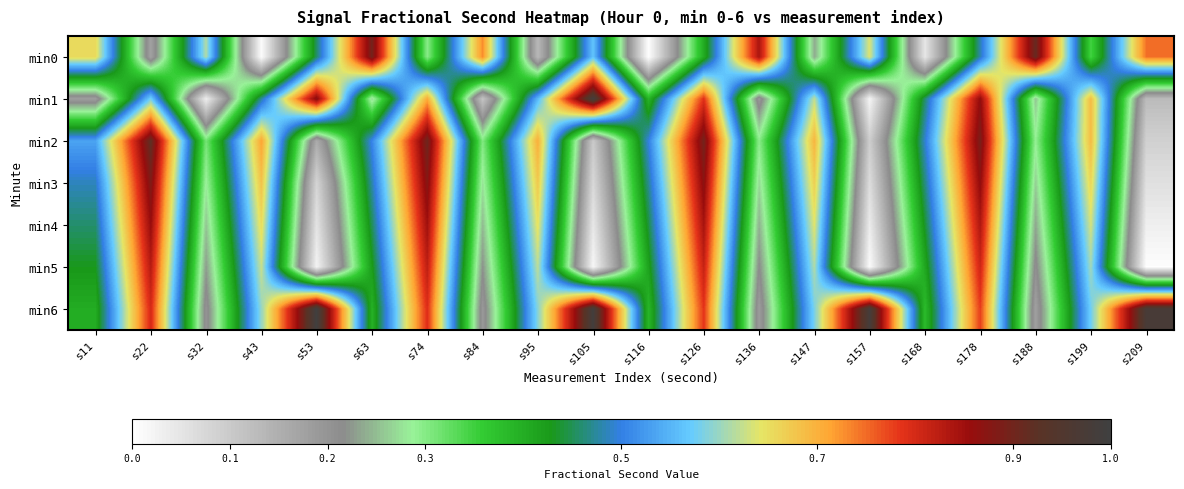

Reading left to right, list all the values displayed in this chart.

min0: s11=0.7	s22=0.2	s32=0.6	s43=0.0	s53=0.5	s63=0.9	s74=0.3	s84=0.7	s95=0.1	s105=0.6	s116=0.0	s126=0.4	s136=0.8	s147=0.2	s157=0.6	s168=0.0	s178=0.5	s188=0.9	s199=0.3	s209=0.7
min1: s11=0.2	s22=0.6	s32=0.0	s43=0.5	s53=0.9	s63=0.3	s74=0.7	s84=0.1	s95=0.6	s105=1.0	s116=0.4	s126=0.8	s136=0.2	s147=0.6	s157=0.0	s168=0.5	s178=0.9	s188=0.3	s199=0.7	s209=0.1
min2: s11=0.5	s22=0.9	s32=0.3	s43=0.7	s53=0.2	s63=0.5	s74=0.9	s84=0.3	s95=0.7	s105=0.1	s116=0.5	s126=0.9	s136=0.3	s147=0.7	s157=0.1	s168=0.5	s178=0.9	s188=0.3	s199=0.7	s209=0.1
min3: s11=0.5	s22=0.9	s32=0.3	s43=0.7	s53=0.1	s63=0.5	s74=0.9	s84=0.3	s95=0.7	s105=0.1	s116=0.5	s126=0.9	s136=0.3	s147=0.7	s157=0.1	s168=0.5	s178=0.9	s188=0.3	s199=0.7	s209=0.1
min4: s11=0.5	s22=0.9	s32=0.3	s43=0.7	s53=0.1	s63=0.5	s74=0.8	s84=0.2	s95=0.6	s105=0.0	s116=0.4	s126=0.8	s136=0.2	s147=0.6	s157=0.0	s168=0.4	s178=0.8	s188=0.2	s199=0.6	s209=0.0
min5: s11=0.4	s22=0.8	s32=0.2	s43=0.6	s53=0.0	s63=0.4	s74=0.8	s84=0.2	s95=0.6	s105=0.0	s116=0.4	s126=0.8	s136=0.2	s147=0.6	s157=0.0	s168=0.4	s178=0.8	s188=0.2	s199=0.6	s209=0.0
min6: s11=0.4	s22=0.8	s32=0.2	s43=0.6	s53=1.0	s63=0.4	s74=0.8	s84=0.2	s95=0.6	s105=1.0	s116=0.4	s126=0.8	s136=0.2	s147=0.6	s157=1.0	s168=0.4	s178=0.8	s188=0.2	s199=0.6	s209=1.0